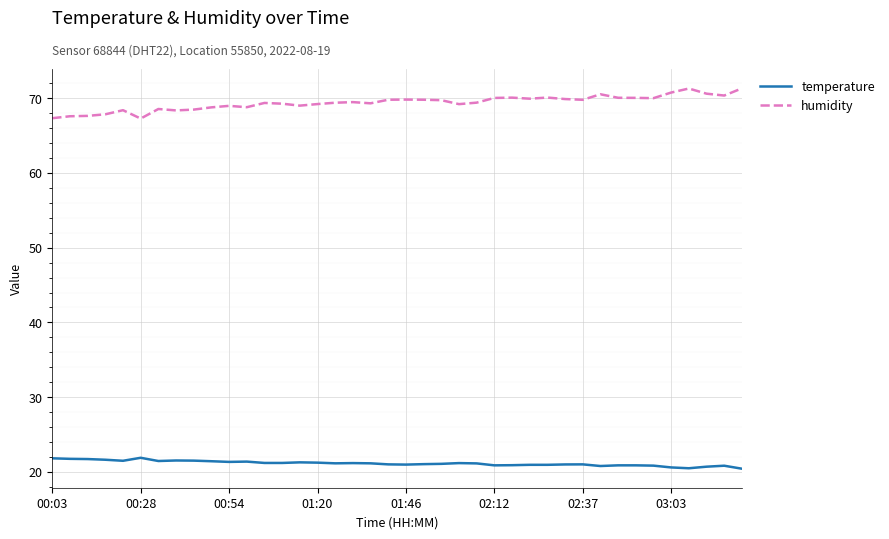

Which series has the largest total across all categories?

humidity